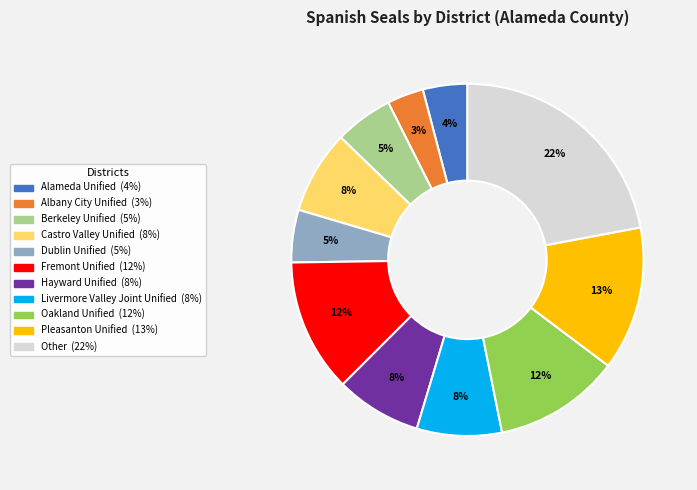

To the nearest percent, what is the difference between the Pleasanton Unified and Alameda Unified slice percentages?

9%